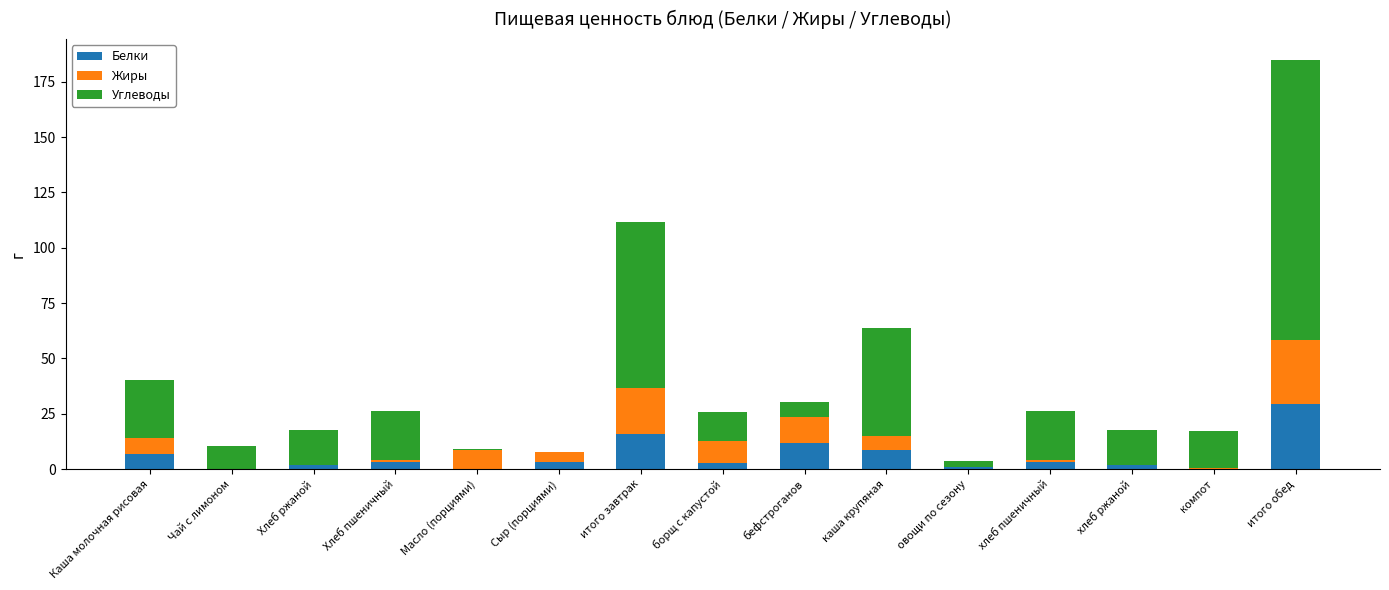

What is the maximum value for Белки?

29.3